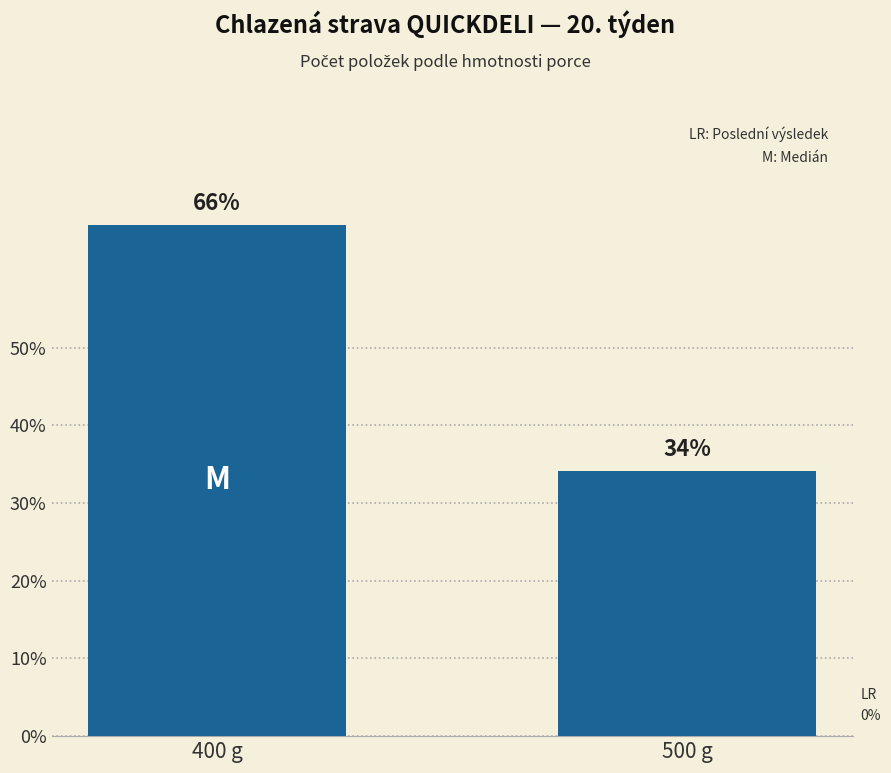

Reading left to right, list all the values displayed in this chart.

400 g=27	500 g=14